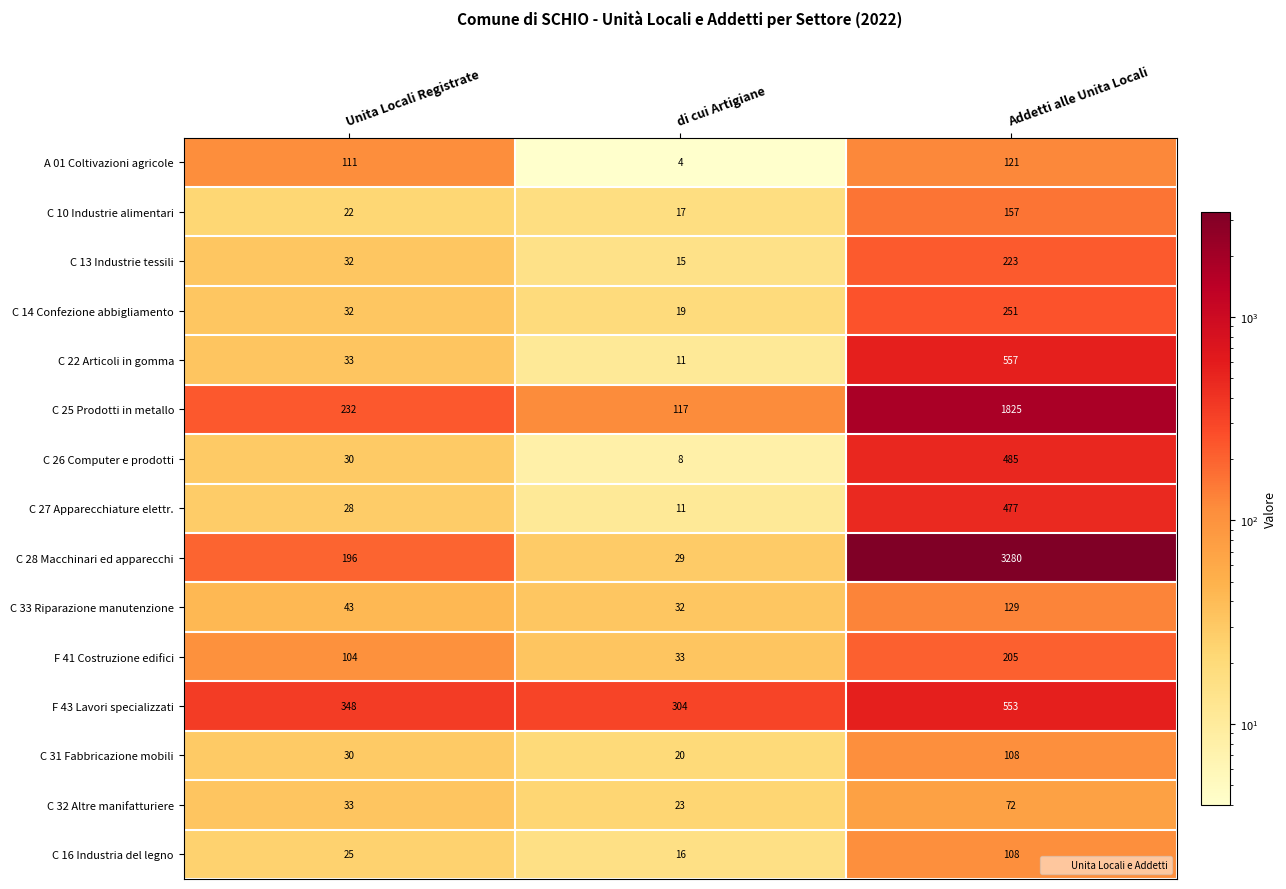

Which category has the lowest value across all series?

di cui Artigiane